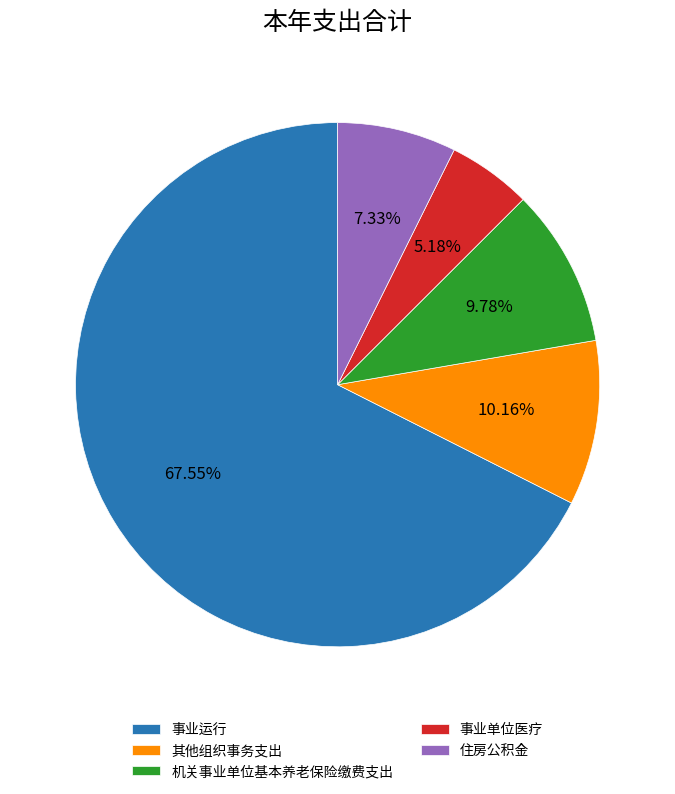

What percentage is NOT represented by 机关事业单位基本养老保险缴费支出?

90.2%